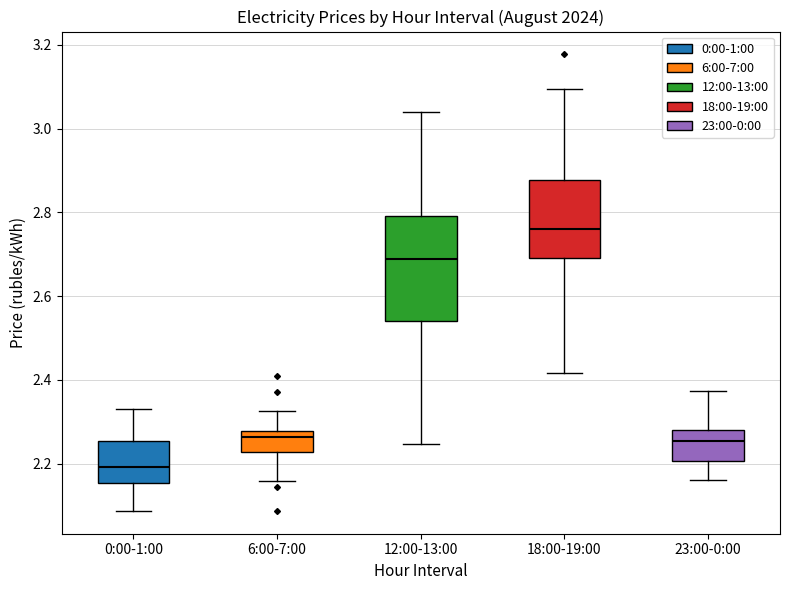

Which box has the highest median line?

18:00-19:00